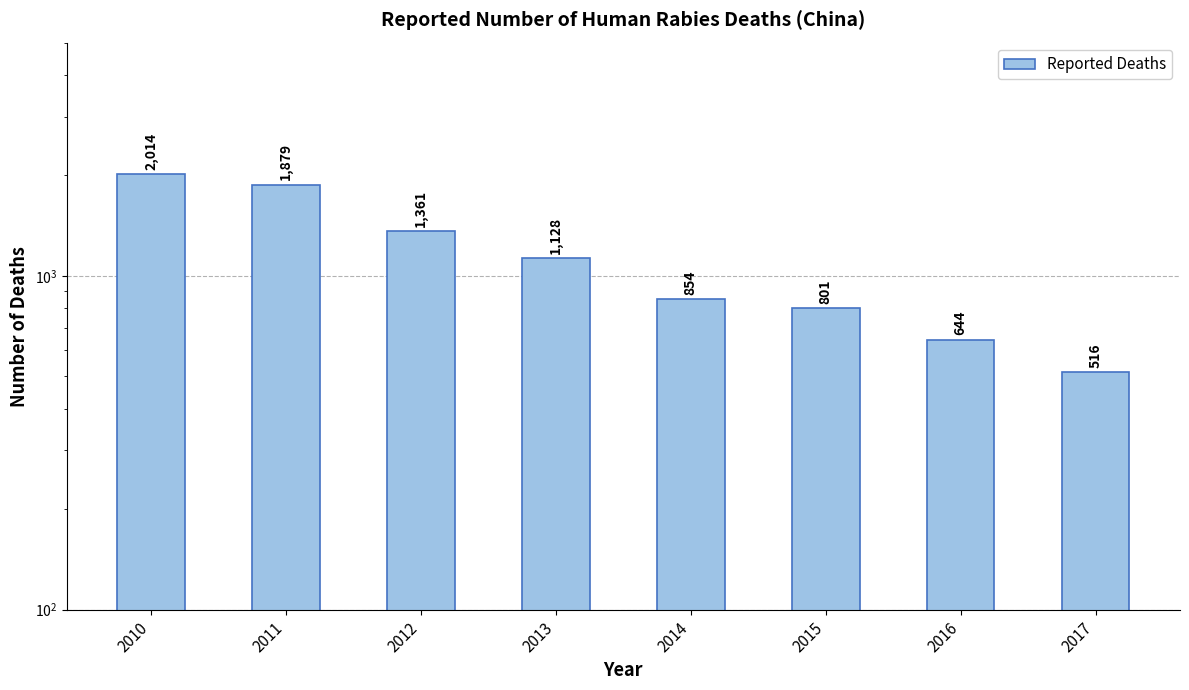

Reading left to right, transcribe all the data shown in this chart.

2010=2014	2011=1879	2012=1361	2013=1128	2014=854	2015=801	2016=644	2017=516